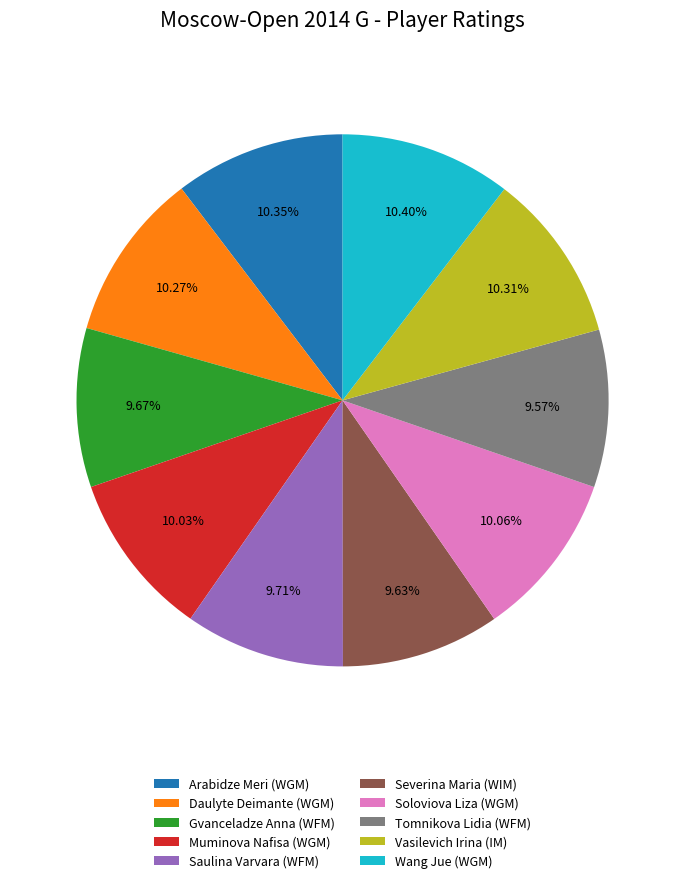

Between Daulyte Deimante (WGM) and Gvanceladze Anna (WFM), which is larger?

Daulyte Deimante (WGM)